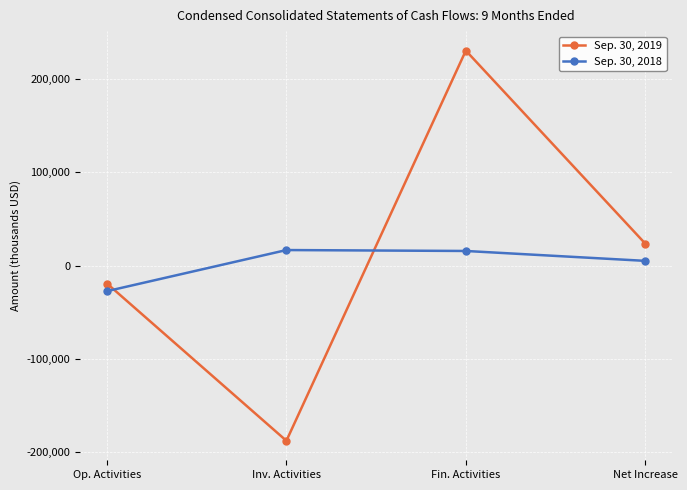

Rank the series by their maximum value, from lowest to highest.

Sep. 30, 2018, Sep. 30, 2019